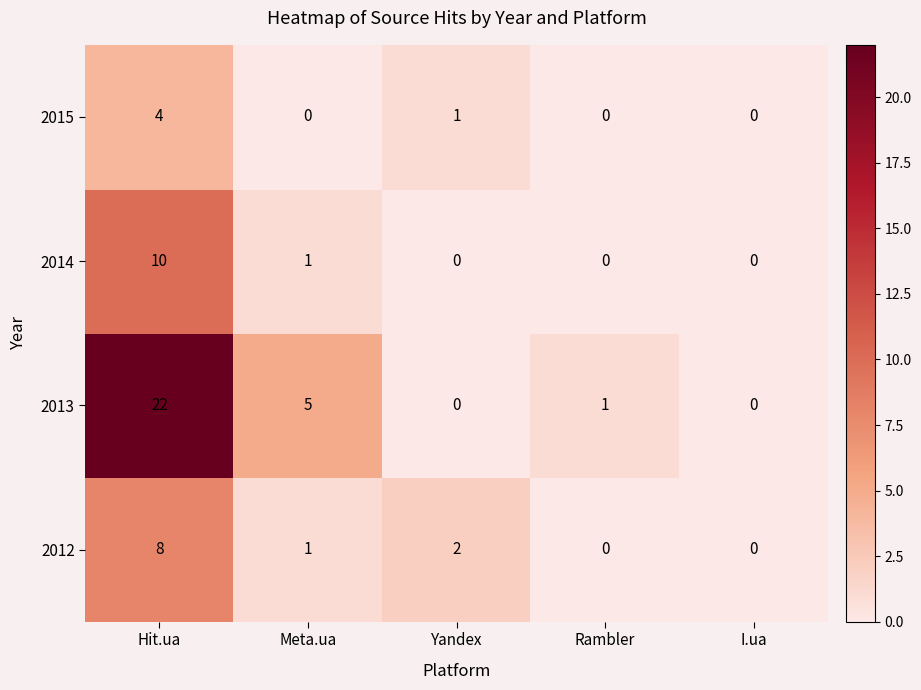

What is the spread (max minus min) of values at Meta.ua?

5